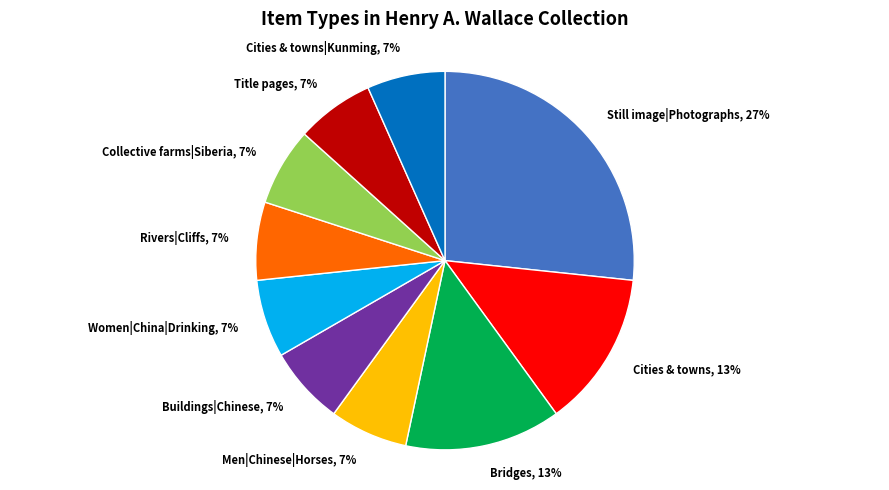

What percentage is the Bridges, 13% slice, to the nearest percent?

13%